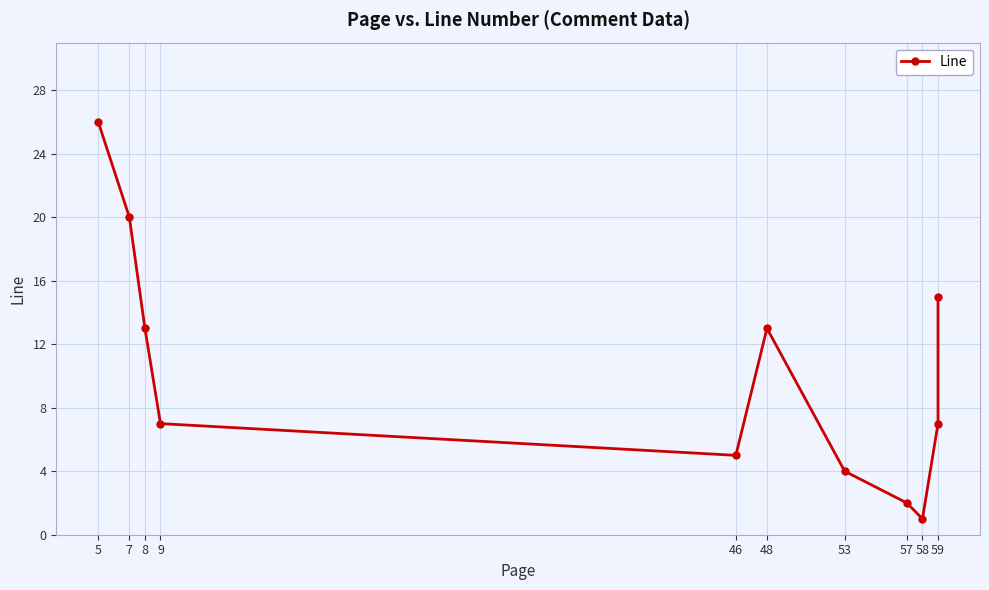

What is the smallest value displayed?

1